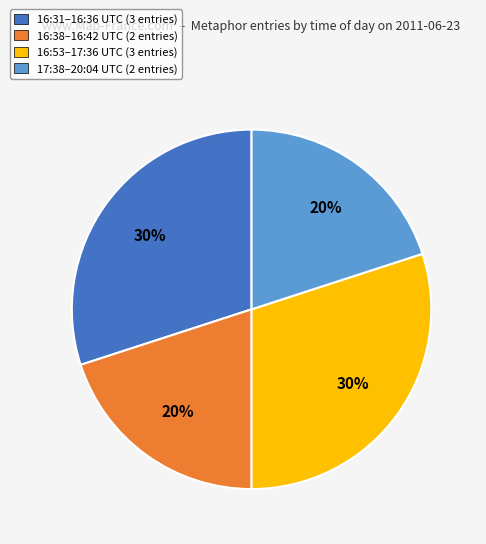

To the nearest percent, what is the average slice percentage?

25%